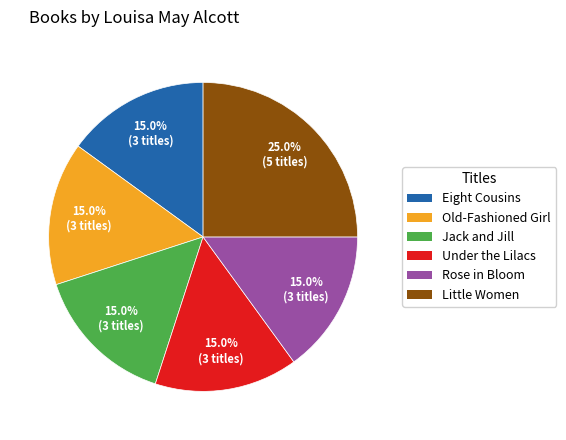

Approximately how many times larger is the value at Eight Cousins compared to Rose in Bloom?

1.0